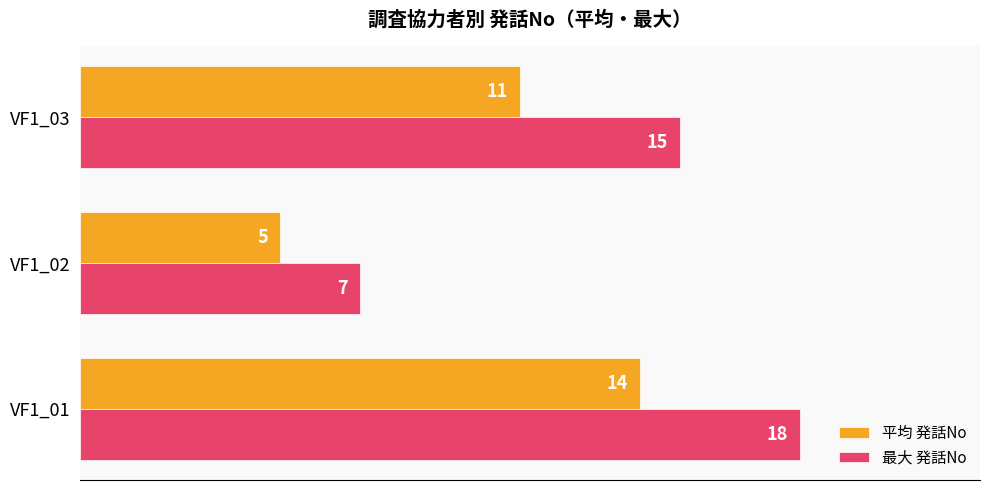

Which series has the largest total across all categories?

最大 発話No